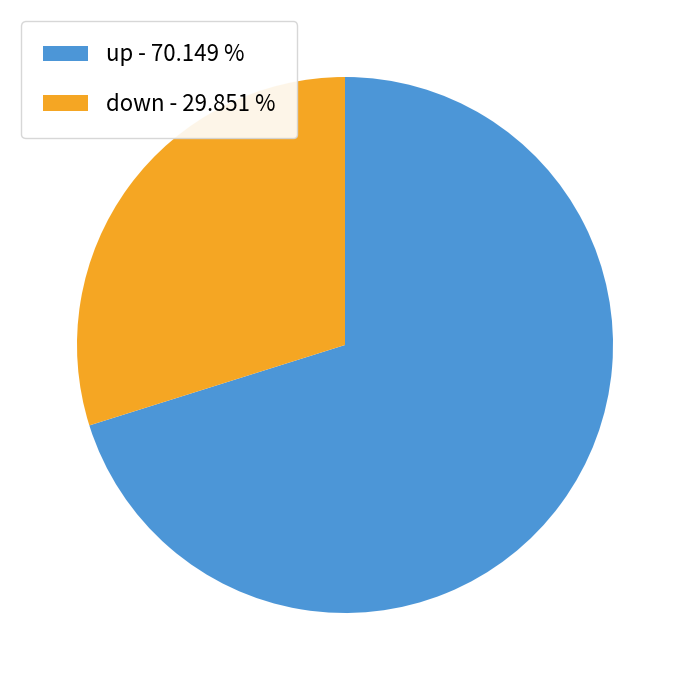

The down slice represents 30% of the pie. True or false?

True